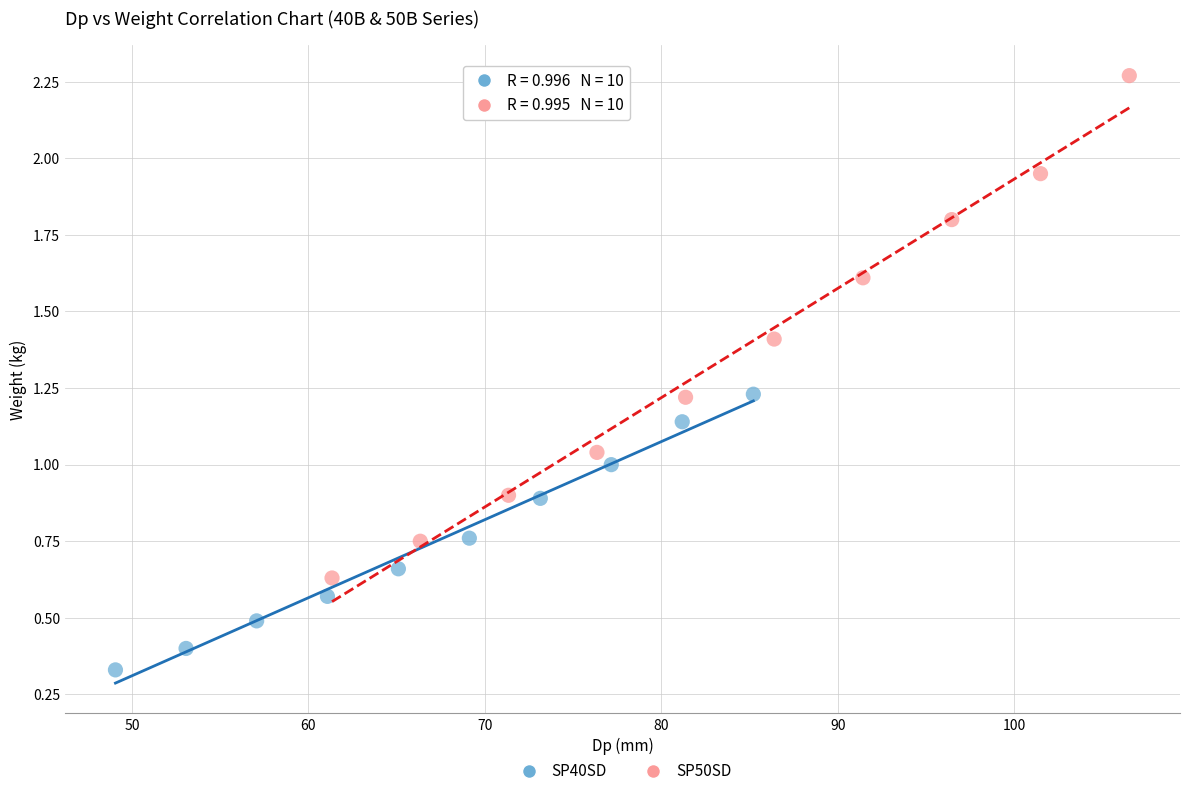

What are all the series names shown in the legend?

SP40SD, SP50SD